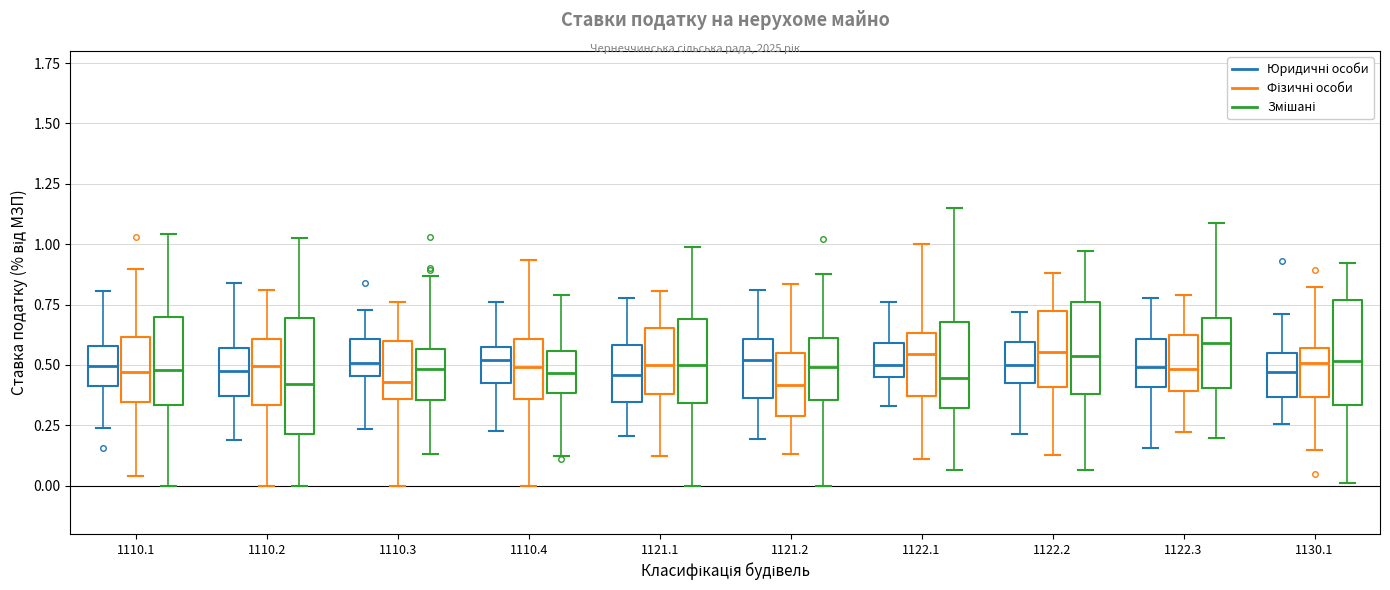

Reading left to right, read every box against the y-axis: the position of its median line, the range the box covers, and the ends of its whiskers. The values are not printed on the chart, so give them approximately, as read against the axis.

1110.1 (Юридичні особи): median 0.50, box 0.40 to 0.60, whiskers 0.25 to 0.80
1110.1 (Фізичні особи): median 0.45, box 0.35 to 0.60, whiskers 0.05 to 0.90
1110.1 (Змішані): median 0.50, box 0.35 to 0.70, whiskers 0.00 to 1.05
1110.2 (Юридичні особи): median 0.50, box 0.35 to 0.55, whiskers 0.20 to 0.85
1110.2 (Фізичні особи): median 0.50, box 0.35 to 0.60, whiskers 0.00 to 0.80
1110.2 (Змішані): median 0.40, box 0.20 to 0.70, whiskers 0.00 to 1.00
1110.3 (Юридичні особи): median 0.50, box 0.45 to 0.60, whiskers 0.25 to 0.75
1110.3 (Фізичні особи): median 0.45, box 0.35 to 0.60, whiskers 0.00 to 0.75
1110.3 (Змішані): median 0.50, box 0.35 to 0.55, whiskers 0.15 to 0.85
1110.4 (Юридичні особи): median 0.50, box 0.40 to 0.55, whiskers 0.25 to 0.75
1110.4 (Фізичні особи): median 0.50, box 0.35 to 0.60, whiskers 0.00 to 0.95
1110.4 (Змішані): median 0.45, box 0.40 to 0.55, whiskers 0.10 to 0.80
1121.1 (Юридичні особи): median 0.45, box 0.35 to 0.60, whiskers 0.20 to 0.80
1121.1 (Фізичні особи): median 0.50, box 0.40 to 0.65, whiskers 0.10 to 0.80
1121.1 (Змішані): median 0.50, box 0.35 to 0.70, whiskers 0.00 to 1.00
1121.2 (Юридичні особи): median 0.50, box 0.35 to 0.60, whiskers 0.20 to 0.80
1121.2 (Фізичні особи): median 0.40, box 0.30 to 0.55, whiskers 0.15 to 0.85
1121.2 (Змішані): median 0.50, box 0.35 to 0.60, whiskers 0.00 to 0.90
1122.1 (Юридичні особи): median 0.50, box 0.45 to 0.60, whiskers 0.35 to 0.75
1122.1 (Фізичні особи): median 0.55, box 0.35 to 0.65, whiskers 0.10 to 1.00
1122.1 (Змішані): median 0.45, box 0.30 to 0.70, whiskers 0.05 to 1.15
1122.2 (Юридичні особи): median 0.50, box 0.45 to 0.60, whiskers 0.20 to 0.70
1122.2 (Фізичні особи): median 0.55, box 0.40 to 0.70, whiskers 0.15 to 0.90
1122.2 (Змішані): median 0.55, box 0.40 to 0.75, whiskers 0.05 to 0.95
1122.3 (Юридичні особи): median 0.50, box 0.40 to 0.60, whiskers 0.15 to 0.80
1122.3 (Фізичні особи): median 0.50, box 0.40 to 0.65, whiskers 0.20 to 0.80
1122.3 (Змішані): median 0.60, box 0.40 to 0.70, whiskers 0.20 to 1.10
1130.1 (Юридичні особи): median 0.45, box 0.35 to 0.55, whiskers 0.25 to 0.70
1130.1 (Фізичні особи): median 0.50, box 0.35 to 0.55, whiskers 0.15 to 0.80
1130.1 (Змішані): median 0.50, box 0.35 to 0.75, whiskers 0.00 to 0.90